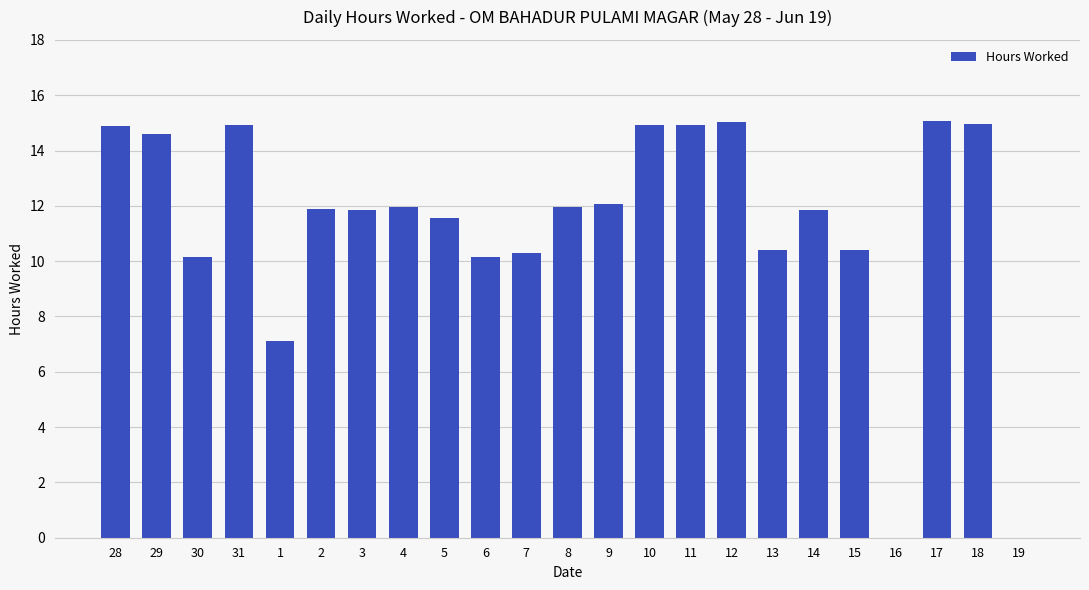

What is the sum of the values at 28 and 9?

26.9